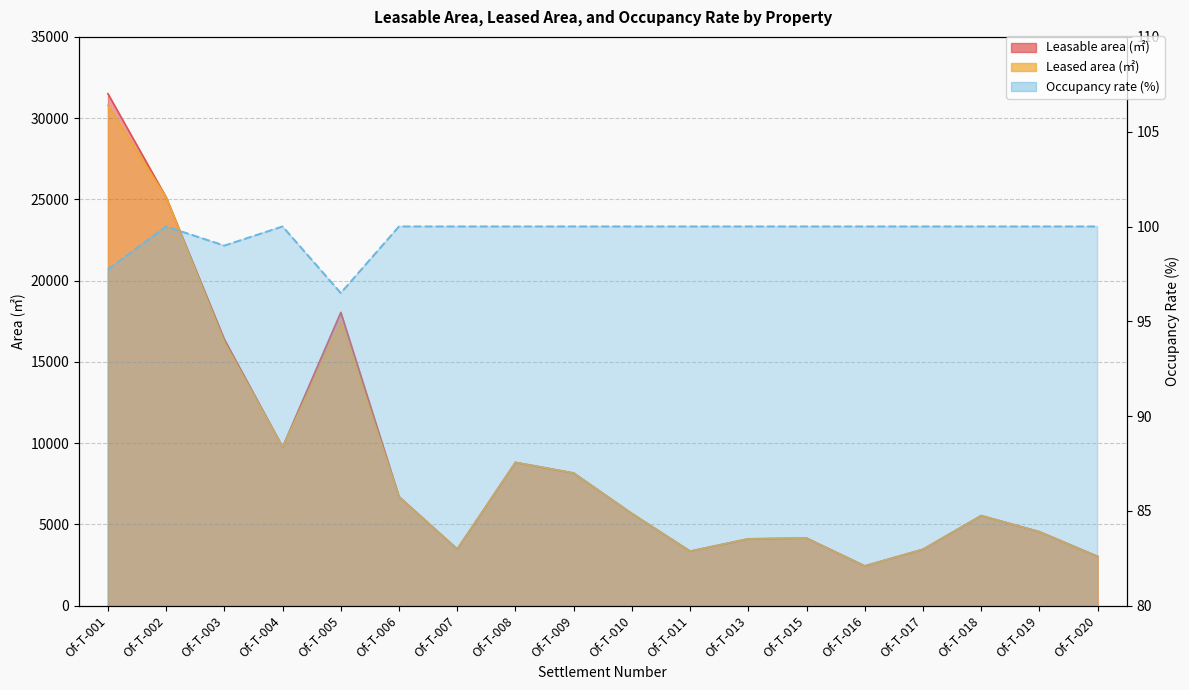

How many interior local valleys does the Leased area (㎡) series have?

4